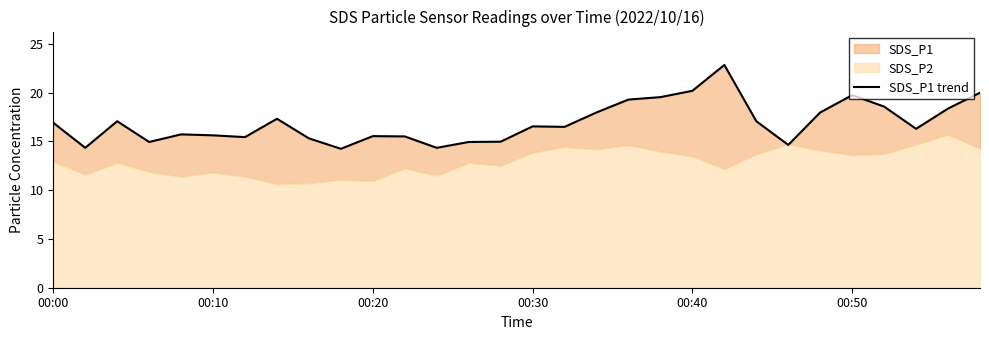

What is the ratio of the value at 13 to the value at 24?

0.8